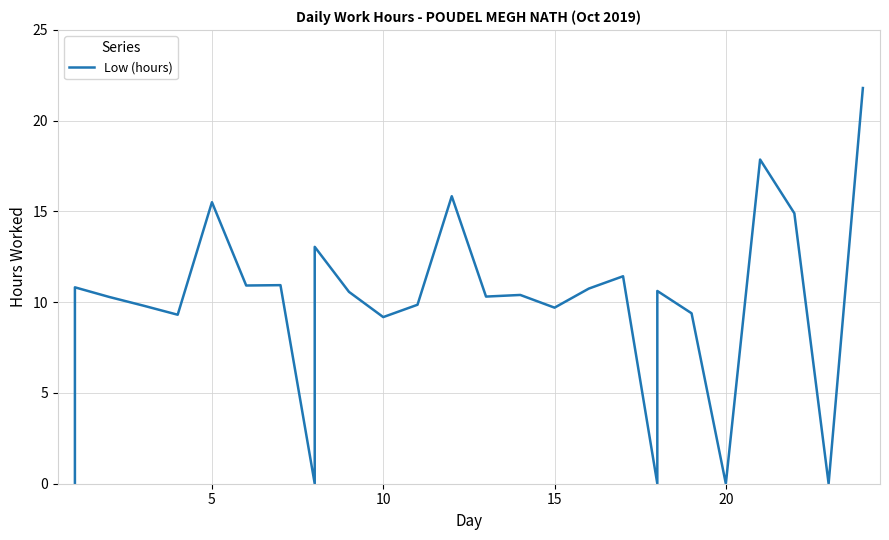

Count the number of values greater than 10.

16